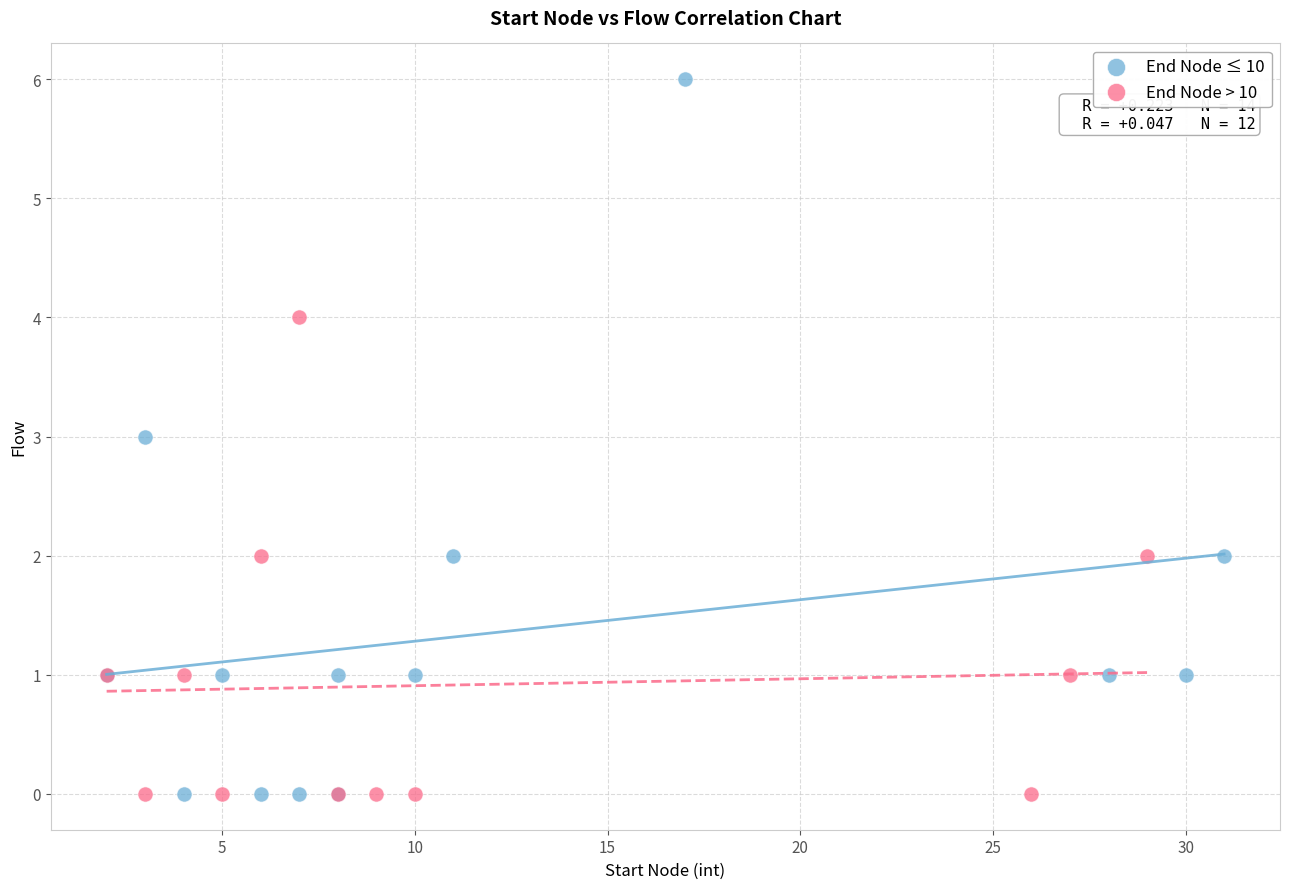

Which series reaches the maximum Y coordinate?

End Node ≤ 10